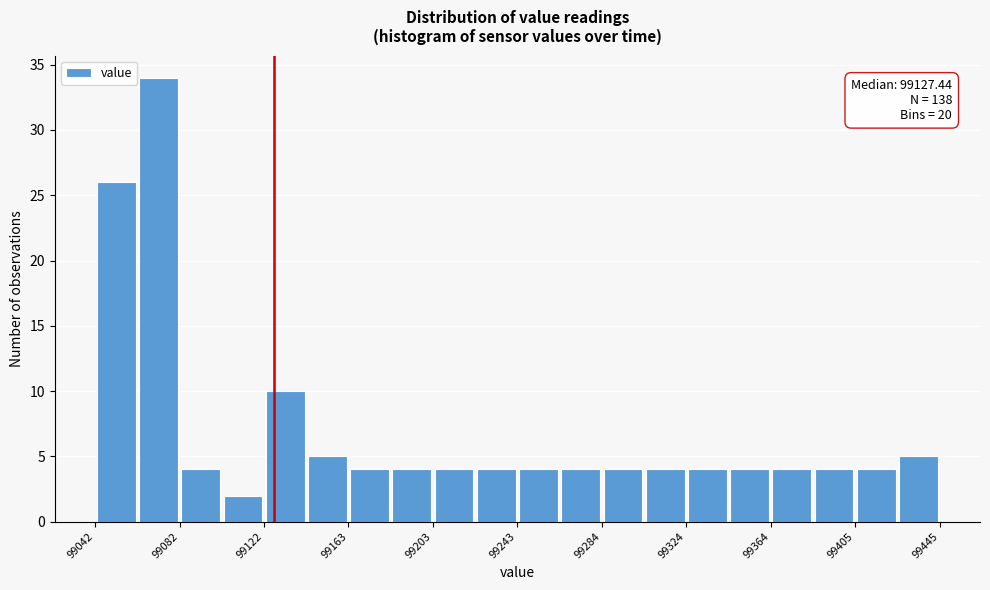

Over which range of the x-axis is the bar tallest?

99060 to 99080